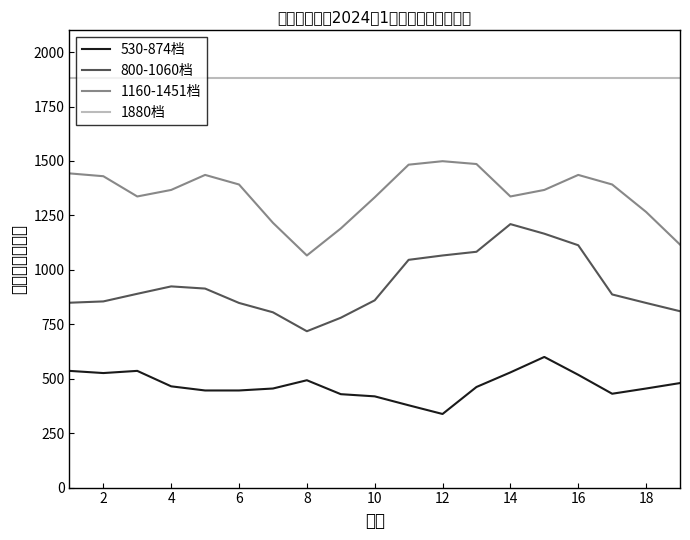

What is the smallest value displayed?

338